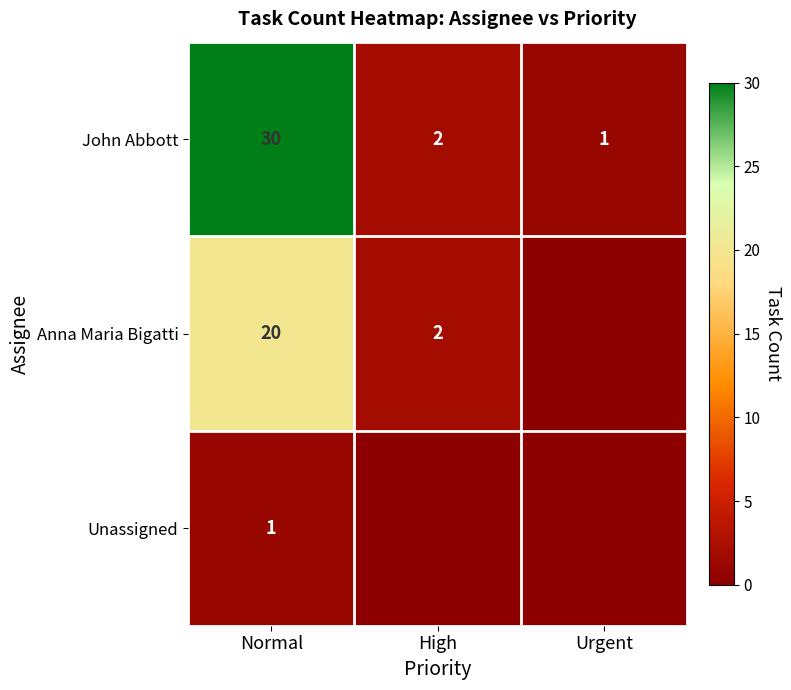

The Anna Maria Bigatti series shows 9 at Normal. True or false?

False